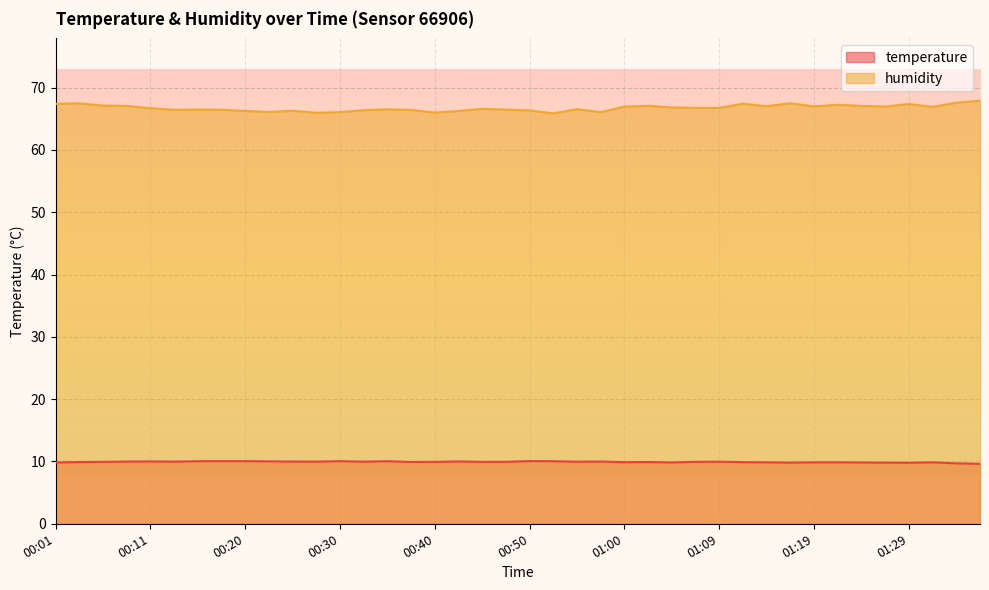

At 00:45, list the series in order from smallest to largest.

temperature, humidity